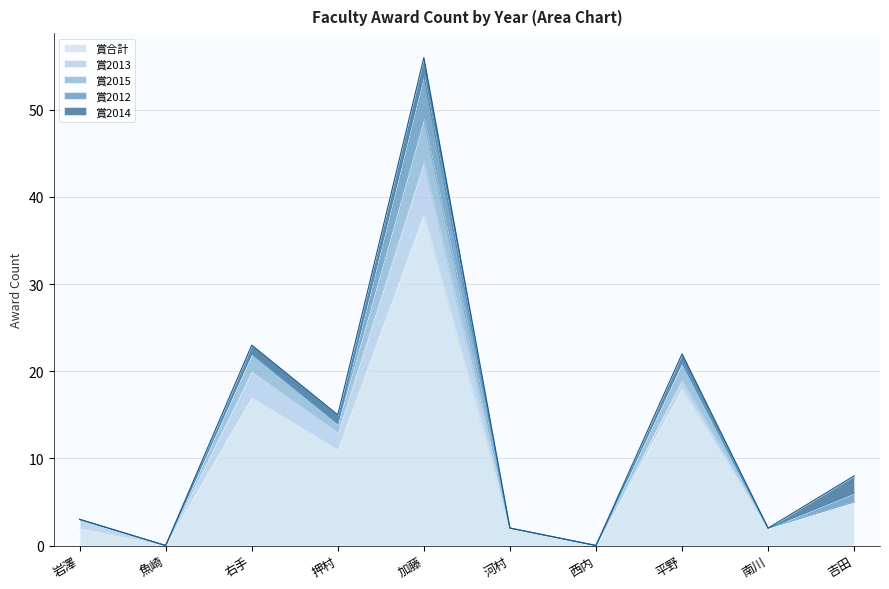

The value of 賞2015 at 河村 is 0. True or false?

True